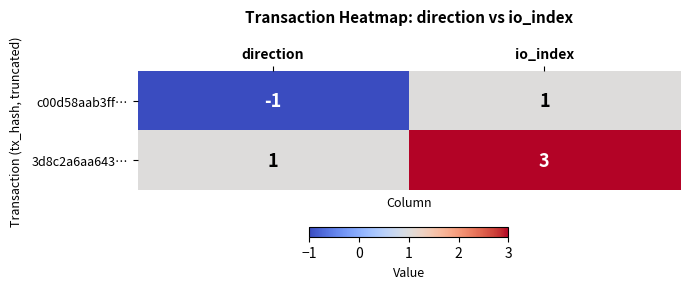

Reading left to right, list all the values displayed in this chart.

c00d58aab3ff…: -1	1
3d8c2a6aa643…: 1	3